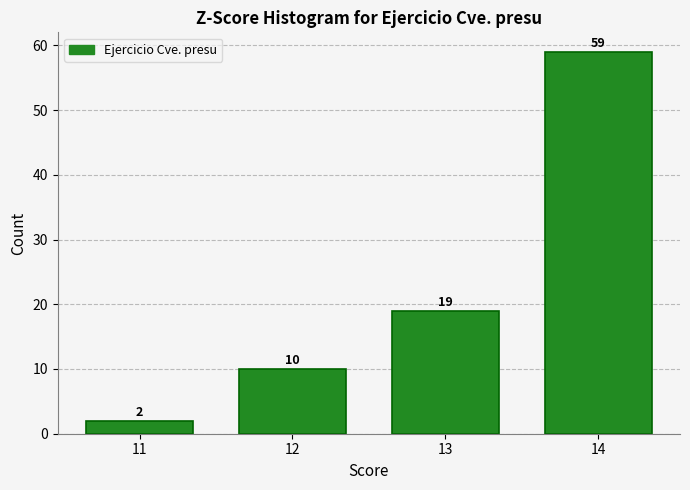

Reading left to right, extract all data points from this chart.

11=2	12=10	13=19	14=59